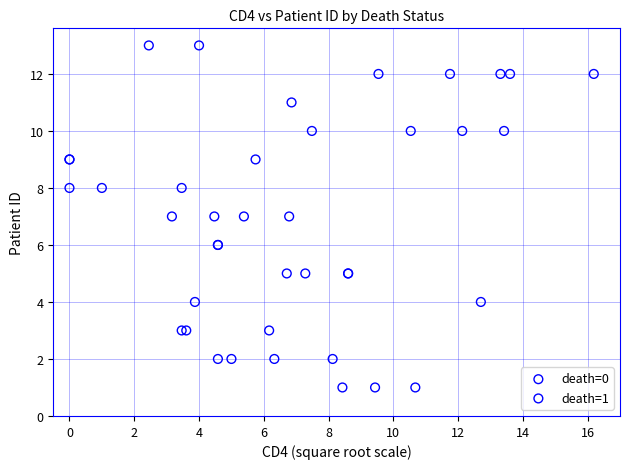

Which series contains the lowest Y value?

death=0